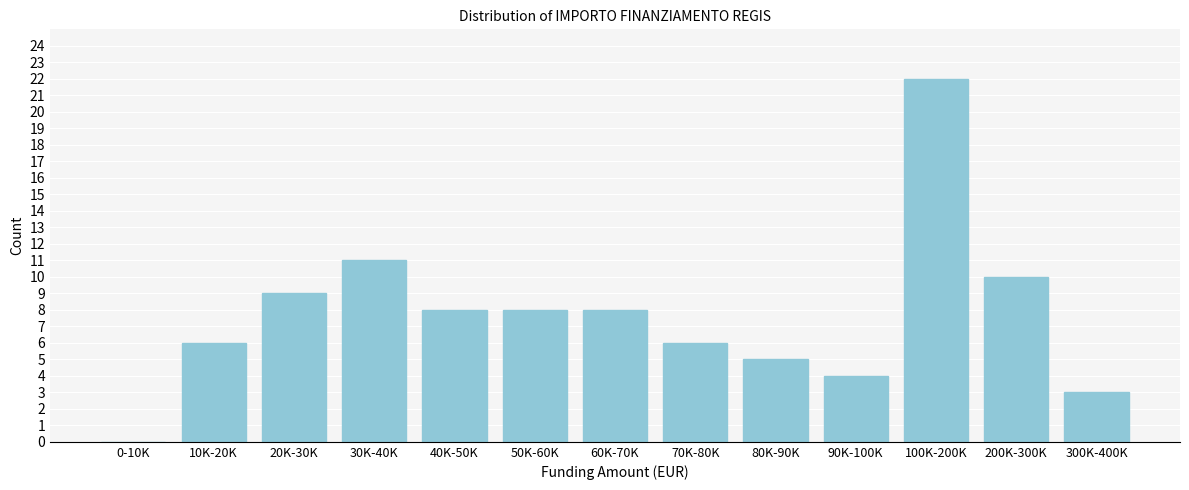

Reading right to left, list all the values displayed in this chart.

300K-400K=3	200K-300K=10	100K-200K=22	90K-100K=4	80K-90K=5	70K-80K=6	60K-70K=8	50K-60K=8	40K-50K=8	30K-40K=11	20K-30K=9	10K-20K=6	0-10K=0